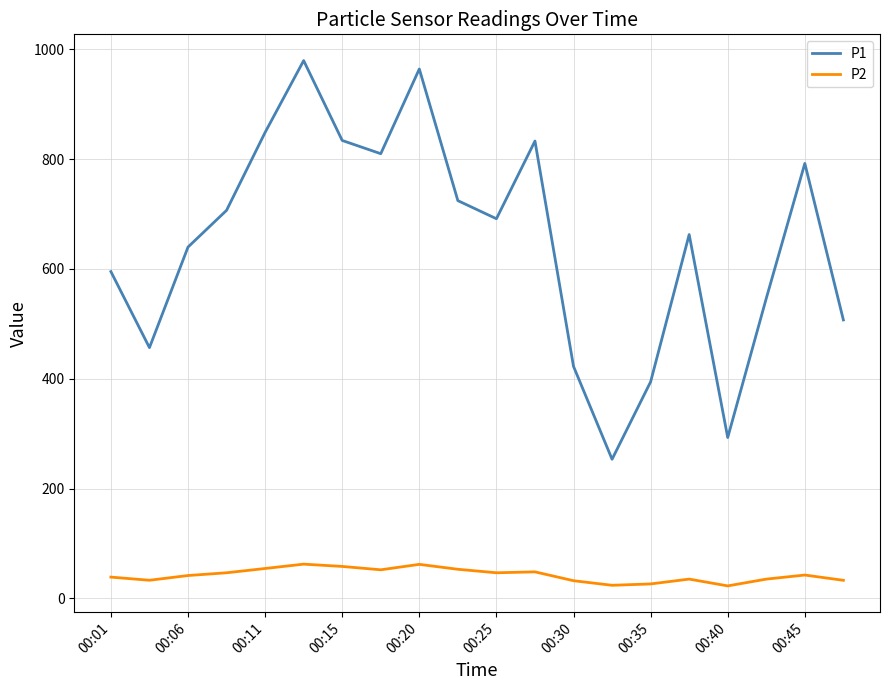

What is the maximum value shown in the chart?

979.5